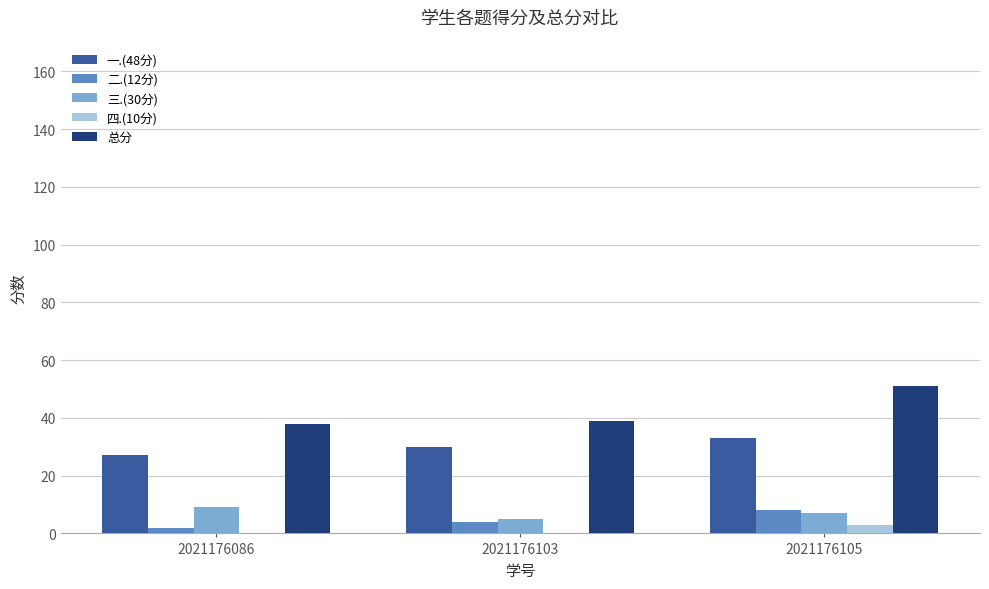

Is it true that 三.(30分) equals 16 at 2021176086?

False